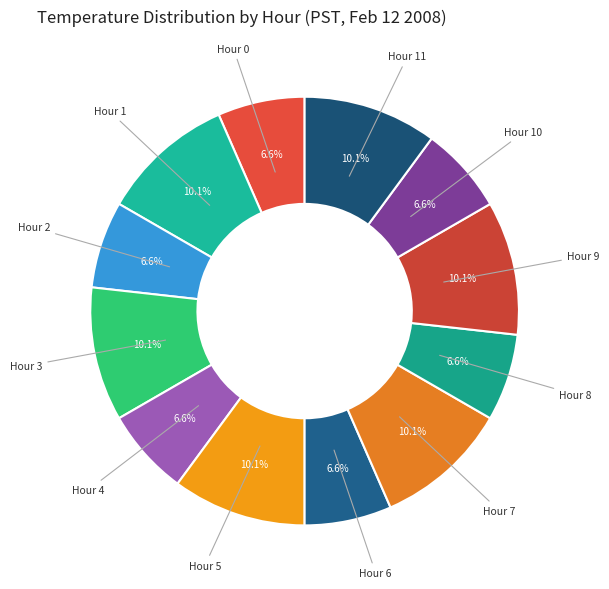

Which slice is the smallest?

Hour 0